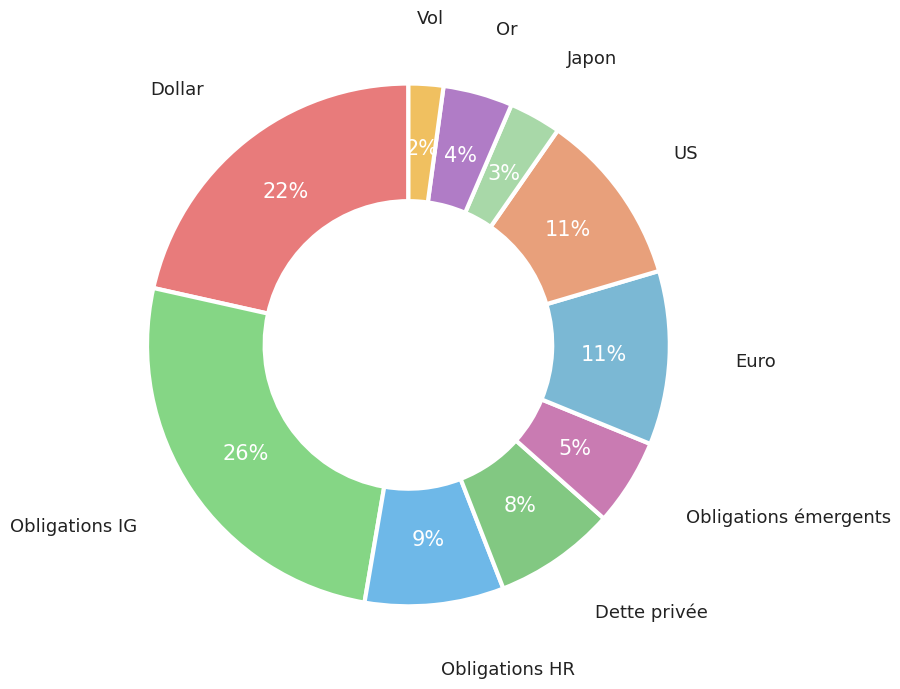

Count the number of slices in the pie.

10